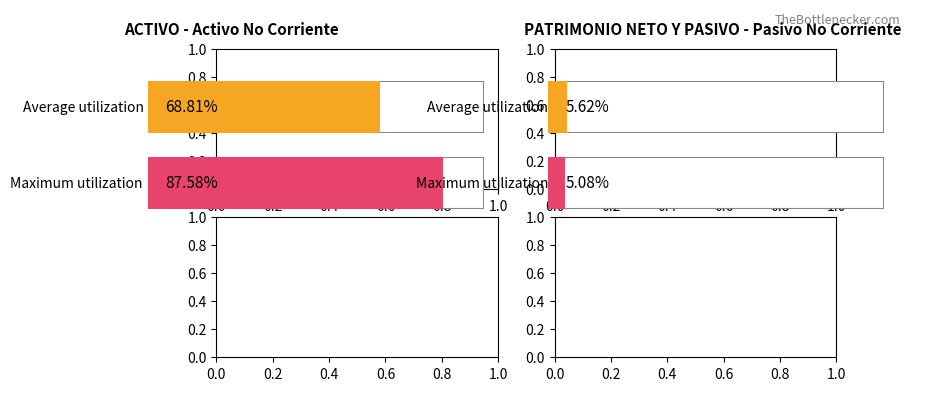

What is the approximate value of Maximum utilization at B) PASIVO NO CORRIENTE?

0.1